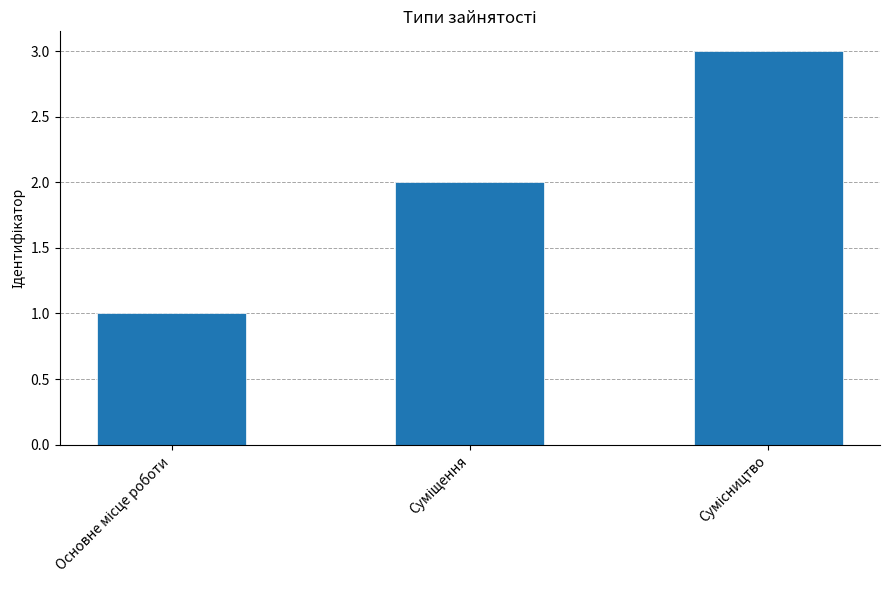

What is the difference between the maximum and minimum values?

2